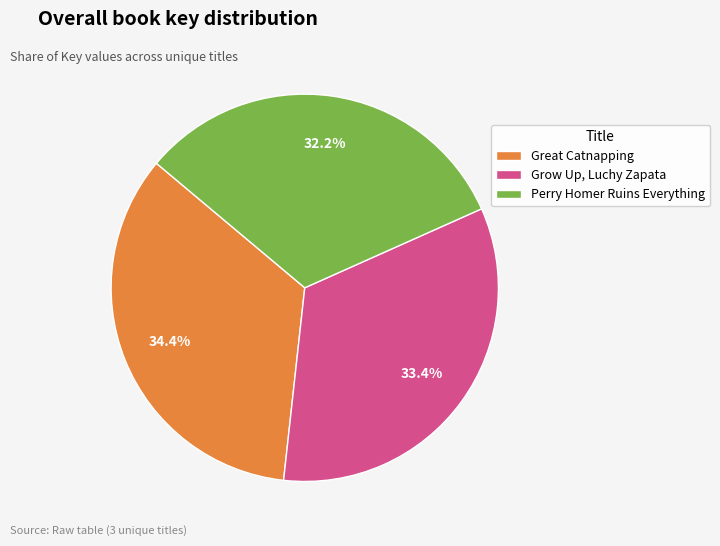

Which has a higher value, Great Catnapping or Perry Homer Ruins Everything?

Great Catnapping